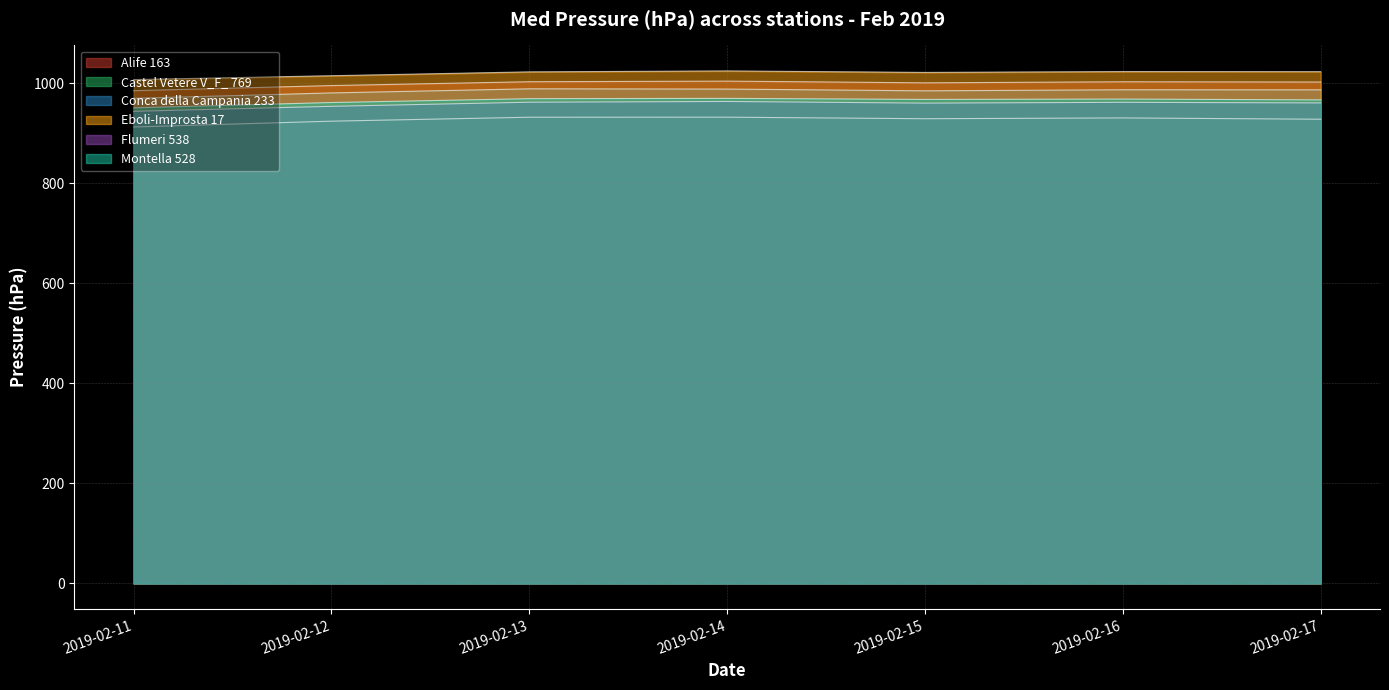

Reading right to left, what are all the values shown in this chart?

Alife 163: 2019-02-17=1002.7	2019-02-16=1003.2	2019-02-15=1001.1	2019-02-14=1004.5	2019-02-13=1003.3	2019-02-12=995.6	2019-02-11=985.4
Castel Vetere V_F_ 769: 2019-02-17=928.3	2019-02-16=930.9	2019-02-15=929.3	2019-02-14=932.4	2019-02-13=932.3	2019-02-12=924.4	2019-02-11=912.8
Conca della Campania 233: 2019-02-17=987.1	2019-02-16=987.2	2019-02-15=985.1	2019-02-14=988.6	2019-02-13=989.1	2019-02-12=980.9	2019-02-11=970.1
Eboli-Improsta 17: 2019-02-17=1023.4	2019-02-16=1023.6	2019-02-15=1021.9	2019-02-14=1024.9	2019-02-13=1023.0	2019-02-12=1015.3	2019-02-11=1007.6
Flumeri 538: 2019-02-17=960.9	2019-02-16=962.1	2019-02-15=960.5	2019-02-14=963.8	2019-02-13=962.3	2019-02-12=954.1	2019-02-11=944.1
Montella 528: 2019-02-17=967.0	2019-02-16=968.6	2019-02-15=967.9	2019-02-14=970.0	2019-02-13=969.4	2019-02-12=961.7	2019-02-11=951.1